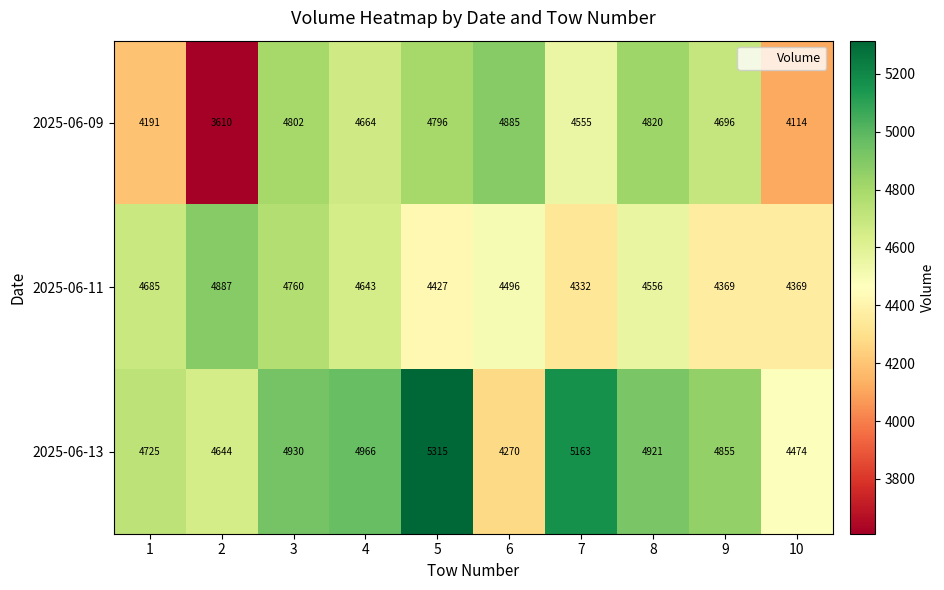

Count the number of data series in this chart.

3